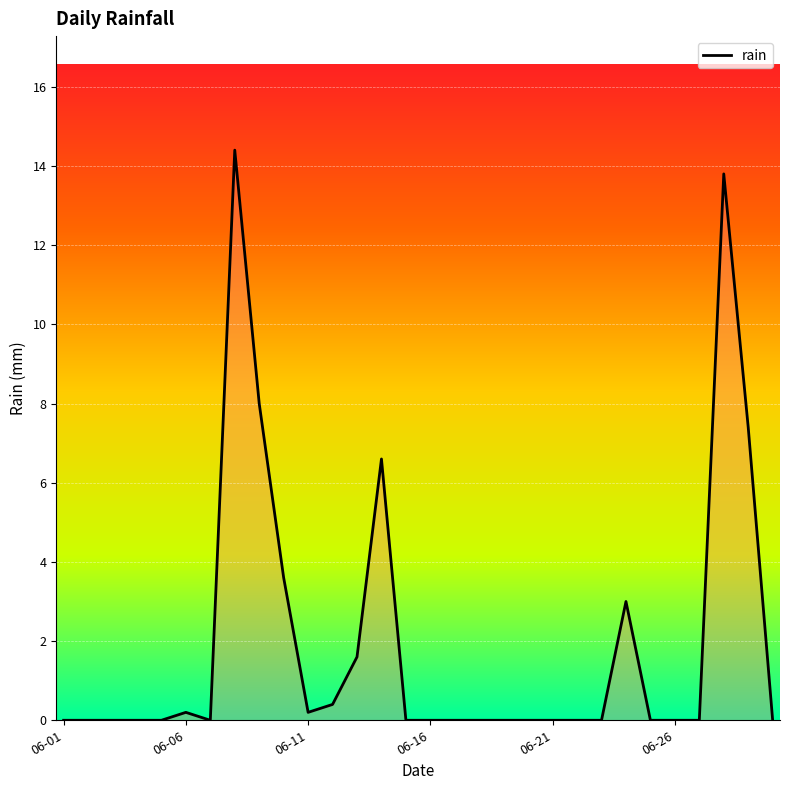

What is the difference between the maximum and minimum values?

14.4